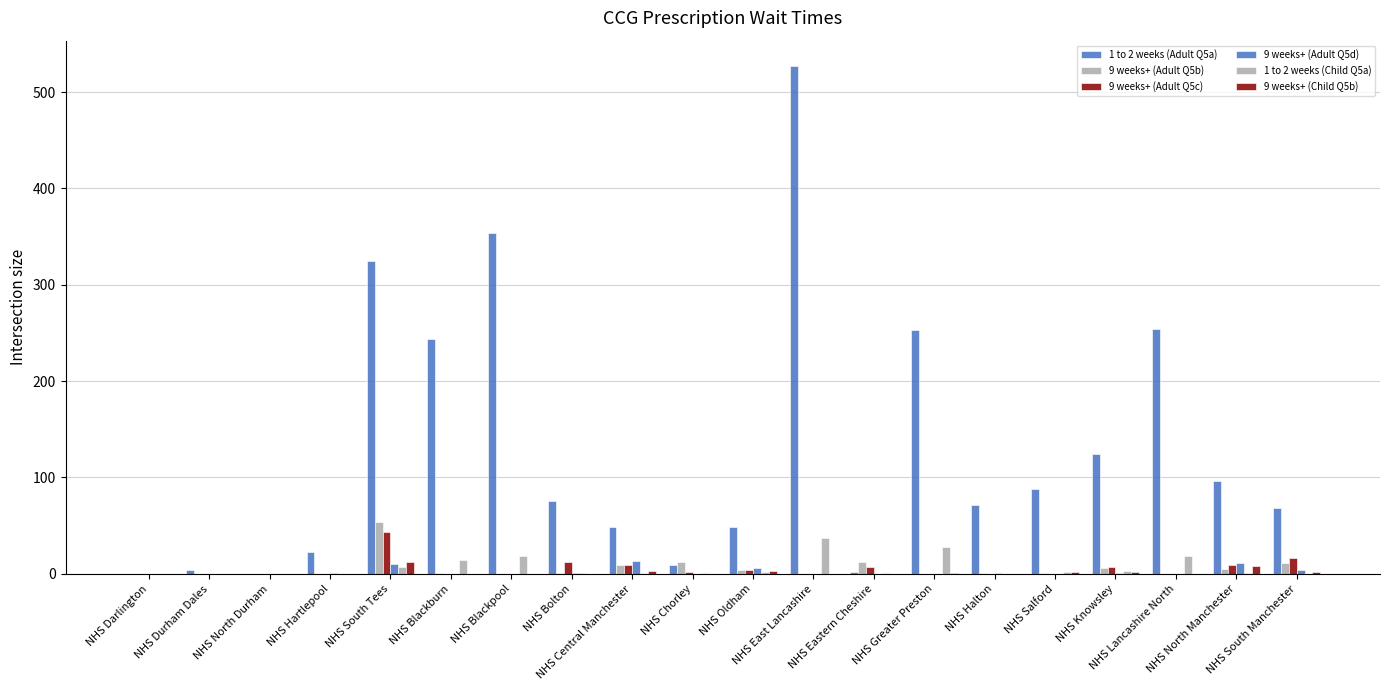

How many categories are shown in the chart?

20